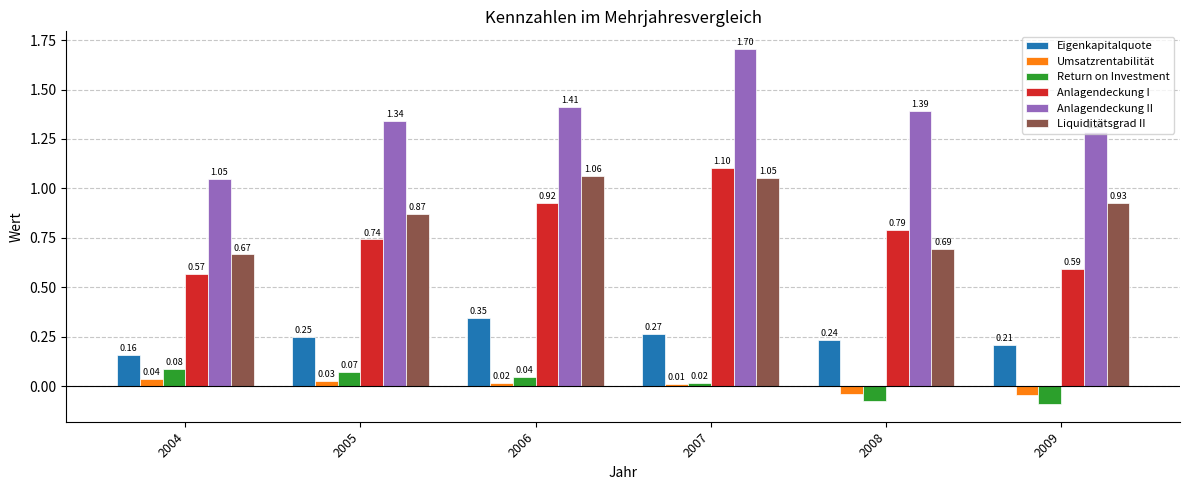

Which series changed the most between 2006 and 2008?

Liquiditätsgrad II